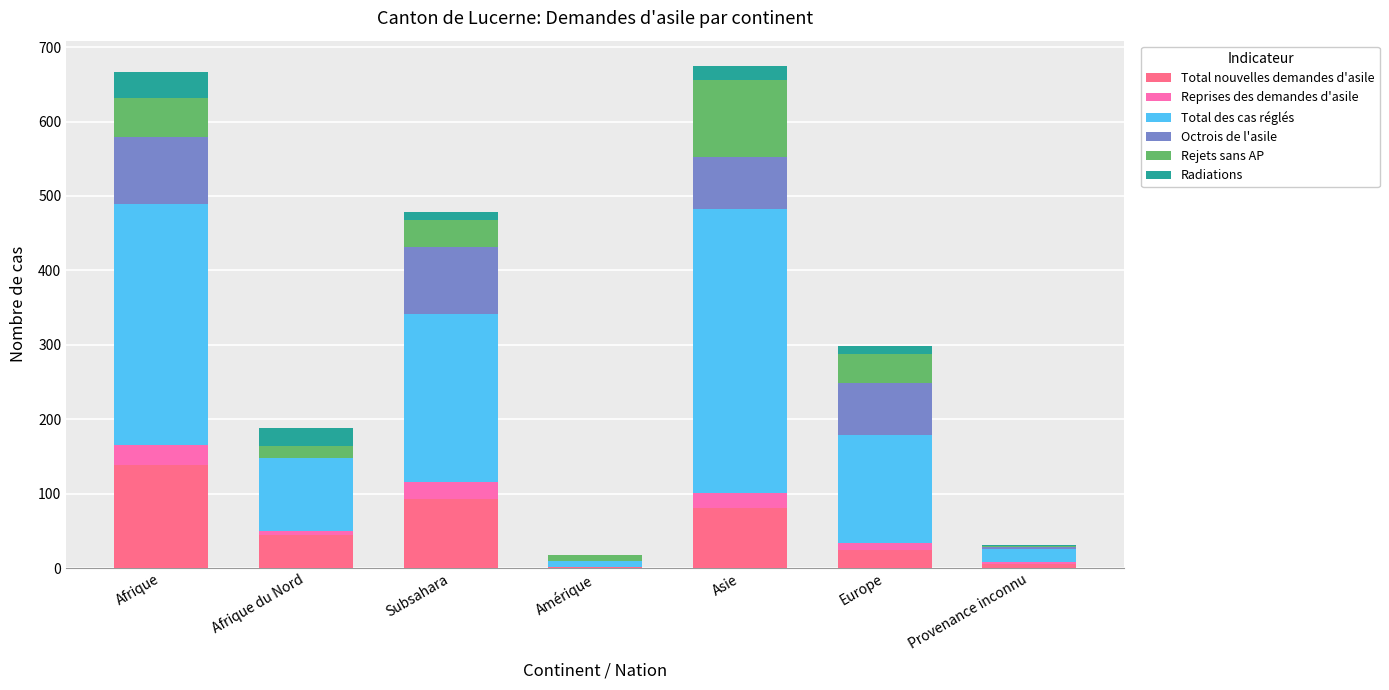

What is the total value across all series at Afrique?

667